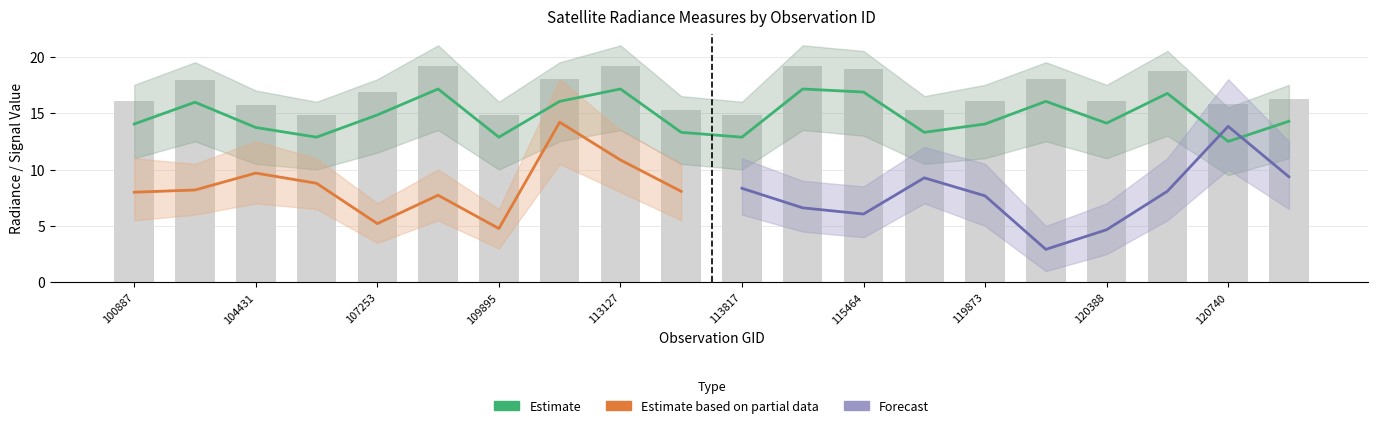

Is it true that rade9_bin_mdn equals 12.9 at 107081?

True